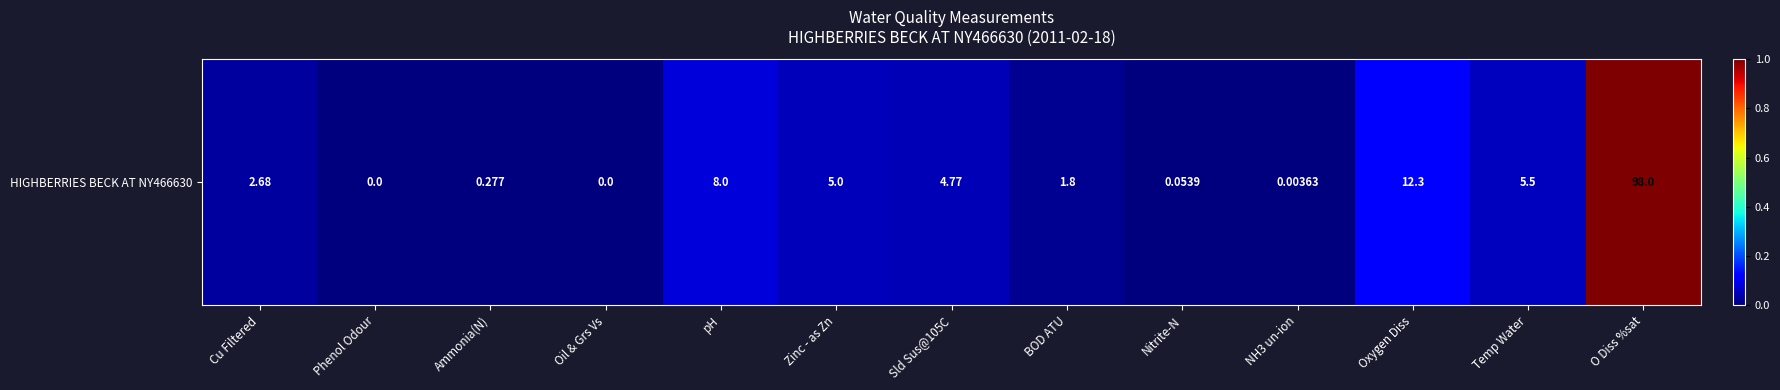

Rank the categories by value from lowest to highest.

Phenol Odour, Oil & Grs Vs, NH3 un-ion, Nitrite-N, Ammonia(N), BOD ATU, Cu Filtered, Sld Sus@105C, Zinc - as Zn, Temp Water, pH, Oxygen Diss, O Diss %sat